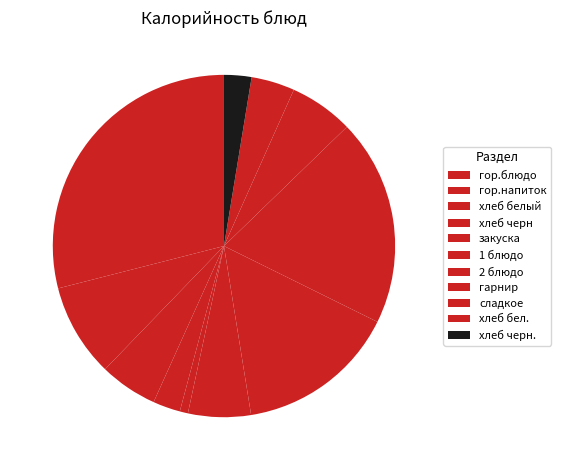

What is the change in value from хлеб белый to хлеб черн.?

-50.1